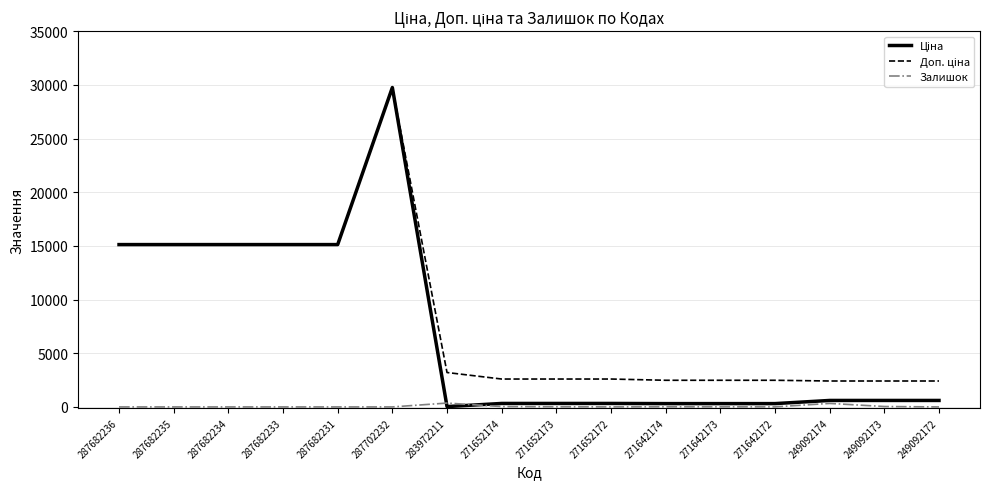

At how many categories does at least one series exceed 5396?

6